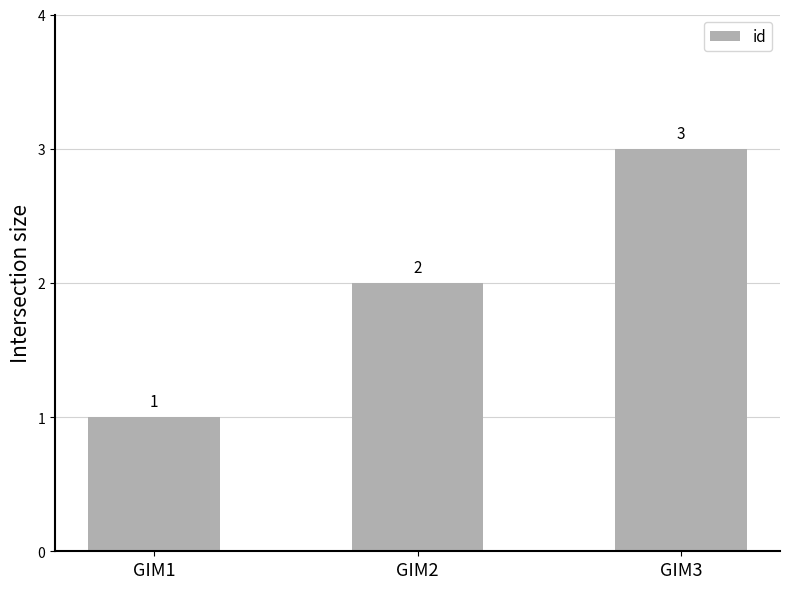

Count the number of categories in the chart.

3